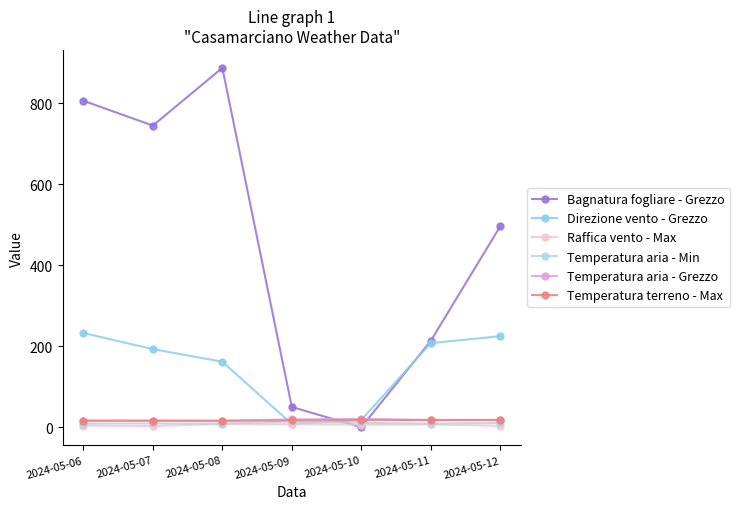

What is the difference between the Temperatura aria - Min values at 2024-05-09 and 2024-05-12?

3.6